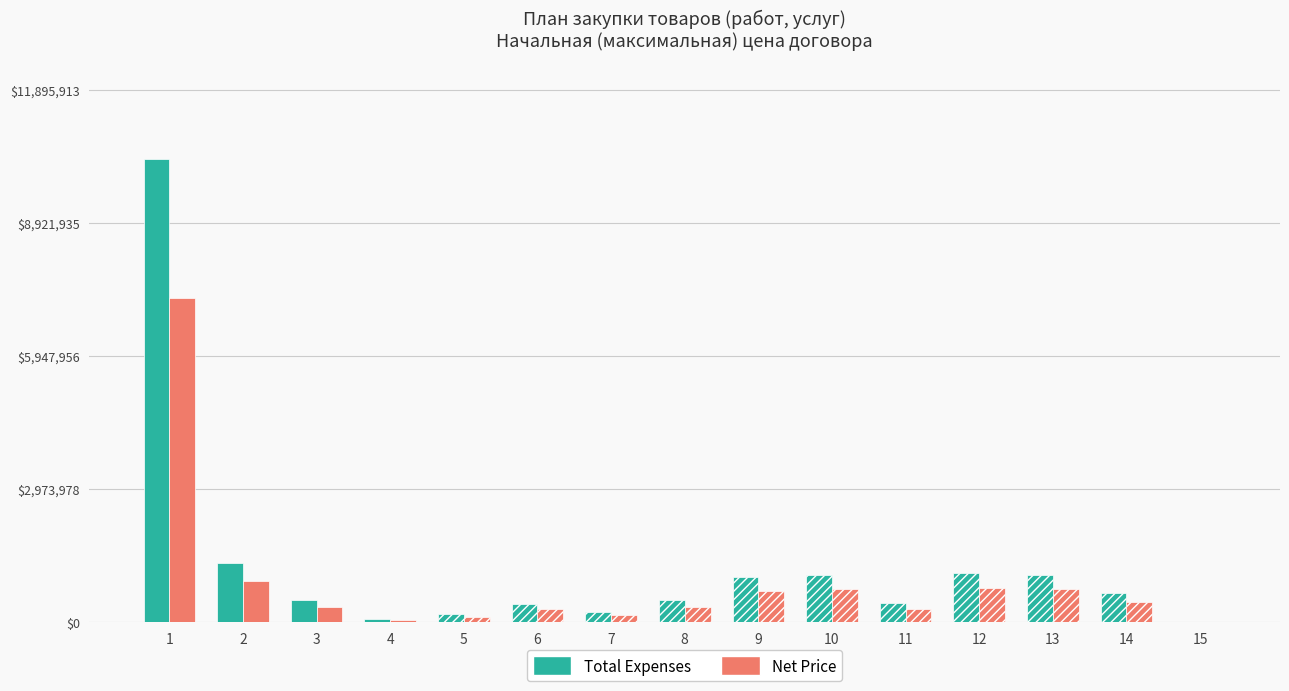

Which category has the highest value in the Net Price series?

1